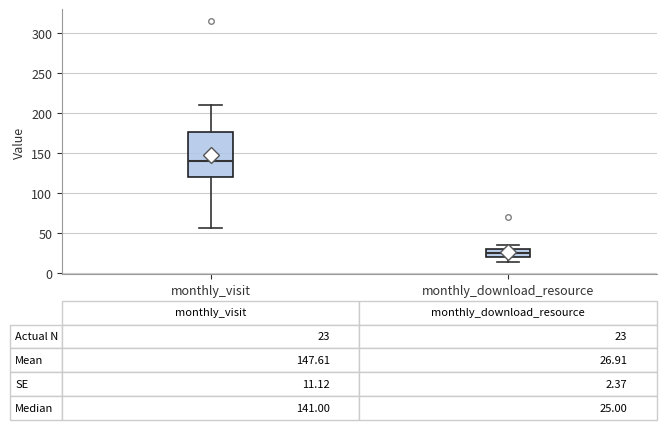

Comparing the boxes themselves (not the whiskers), which one is the tallest?

monthly_visit